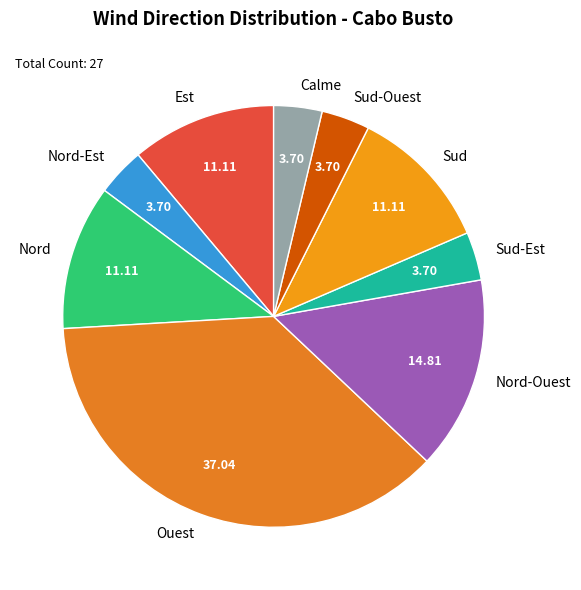

How many segments does this pie chart have?

9